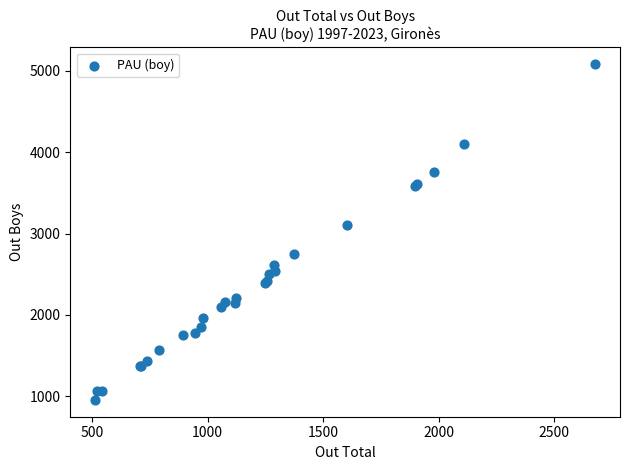

What Y value in the scatter plot is closest to 3018?

3104